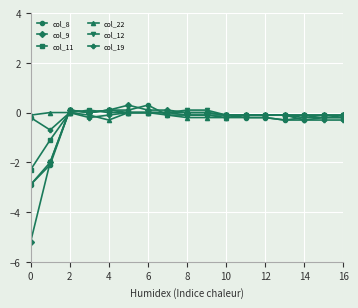

True or false: col_8 has more than 0 interior local peaks.

True